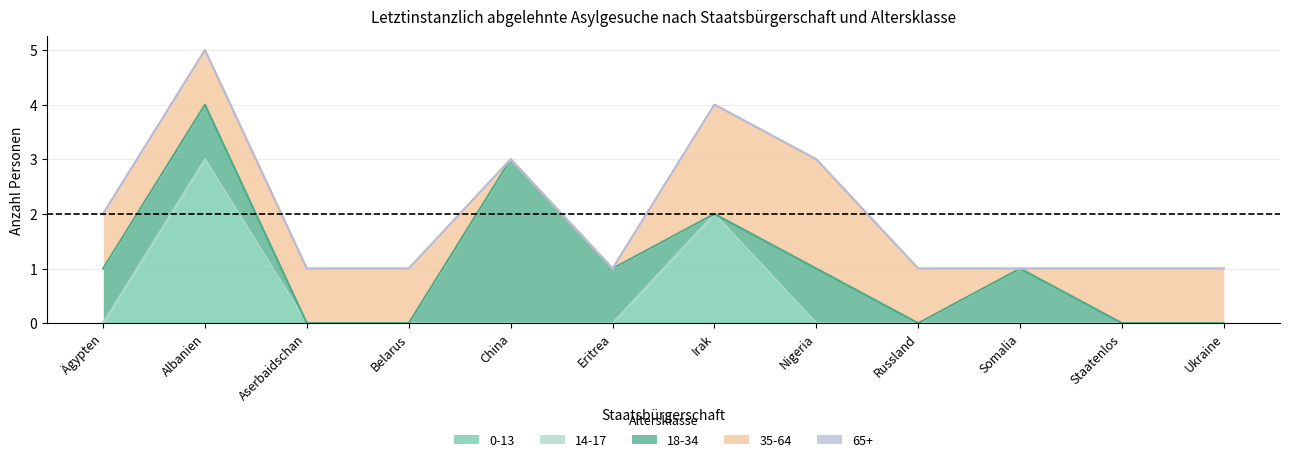

Between Belarus and Eritrea, which is larger?

Belarus